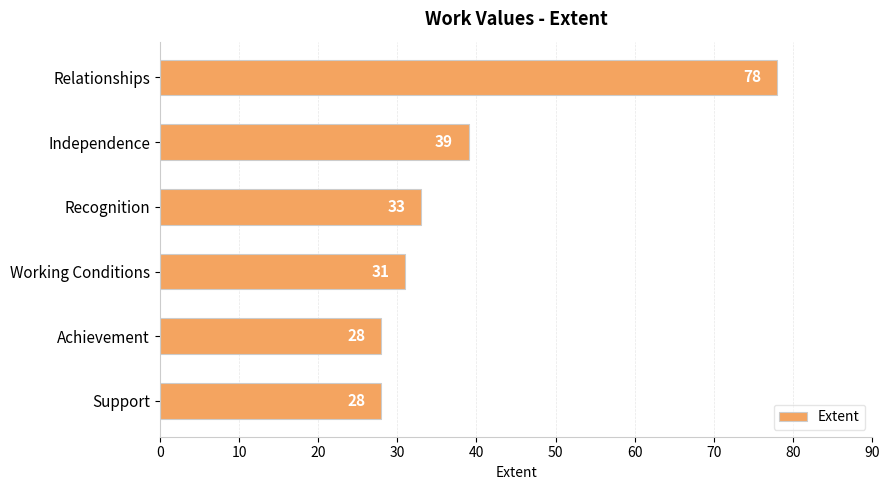

What is the ratio of the value at Support to the value at Recognition?

0.8